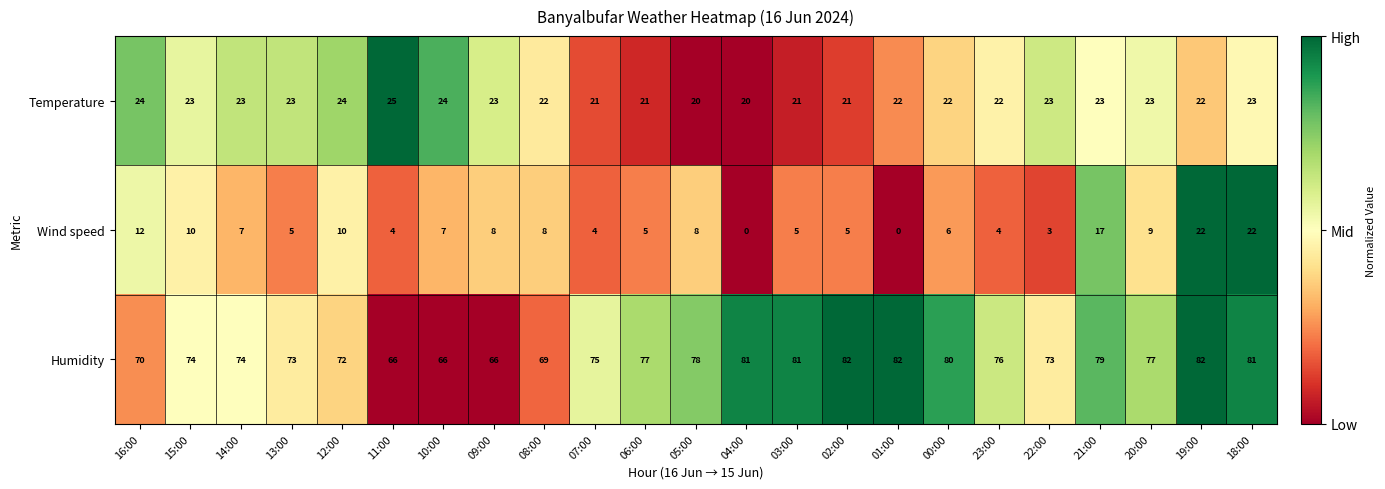

Rank the series by their average value, from highest to lowest.

Humidity, Temperature, Wind speed